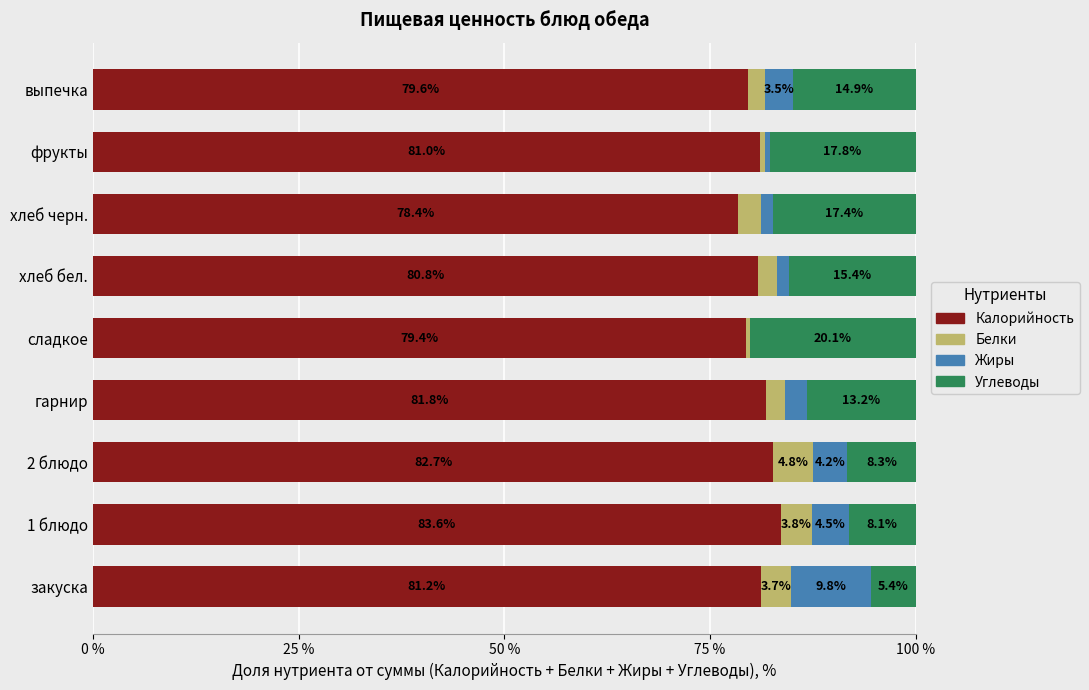

The Калорийность series shows 81.8 at гарнир. True or false?

True